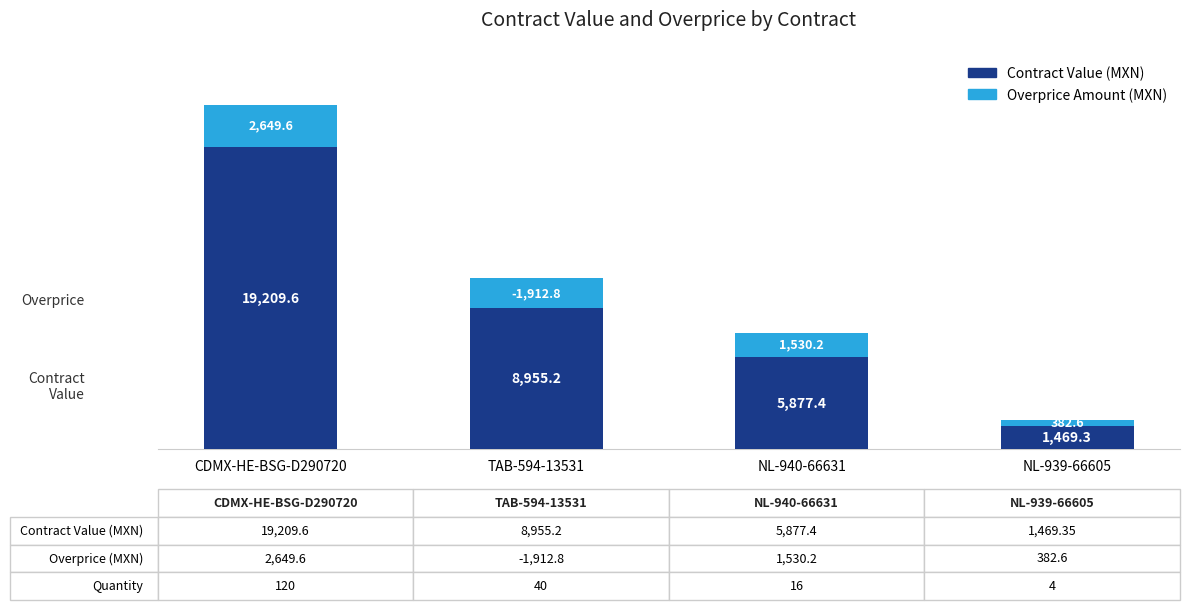

At which label is Contract Value (MXN) closest to 10339?

TAB-594-13531